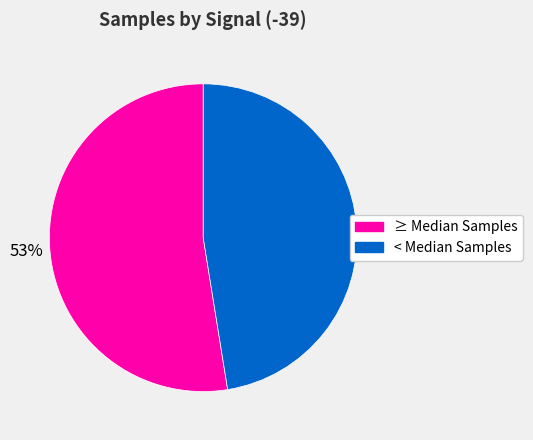

Is there any slice that represents more than half of the pie?

Yes